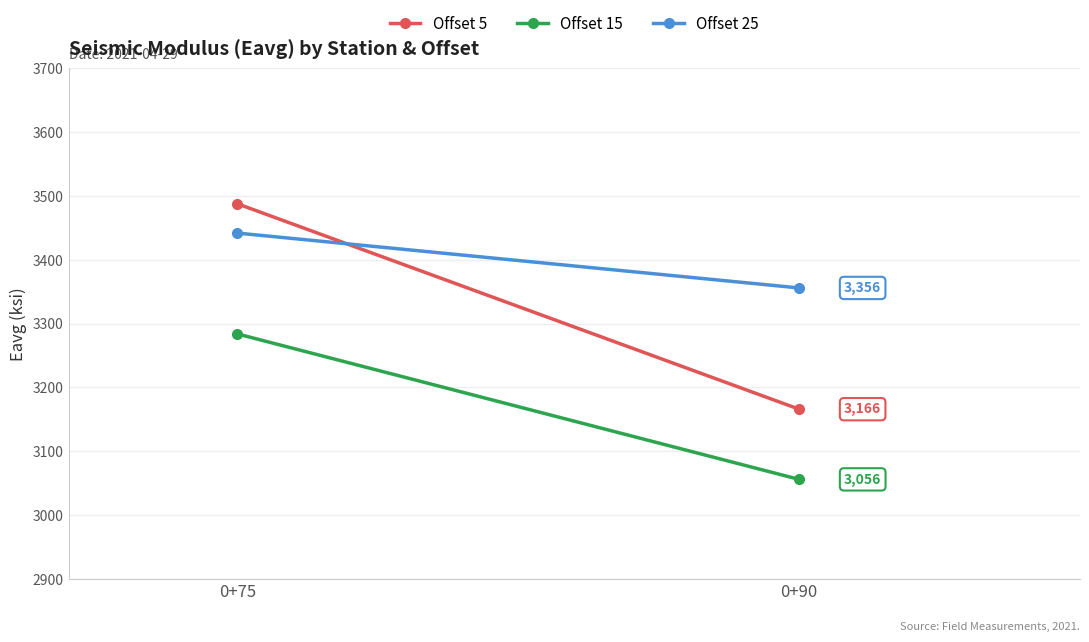

What are all the series names shown in the legend?

Offset 5, Offset 15, Offset 25